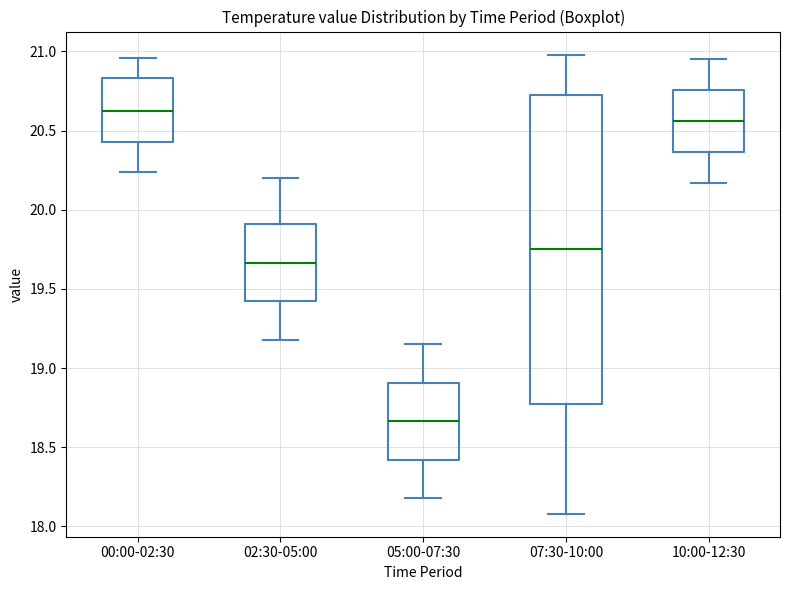

Reading left to right, read every box against the y-axis: the position of its median line, the range the box covers, and the ends of its whiskers. The values are not printed on the chart, so give them approximately, as read against the axis.

00:00-02:30: median 20.65, box 20.45 to 20.85, whiskers 20.25 to 20.95
02:30-05:00: median 19.65, box 19.40 to 19.90, whiskers 19.20 to 20.20
05:00-07:30: median 18.65, box 18.40 to 18.90, whiskers 18.20 to 19.15
07:30-10:00: median 19.75, box 18.80 to 20.75, whiskers 18.10 to 21.00
10:00-12:30: median 20.55, box 20.35 to 20.75, whiskers 20.15 to 20.95